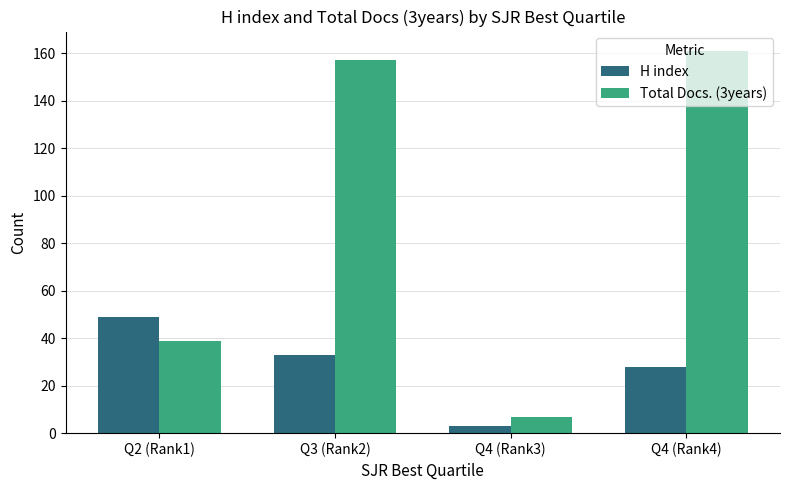

Between Q2 (Rank1) and Q3 (Rank2), which series saw the biggest shift?

Total Docs. (3years)